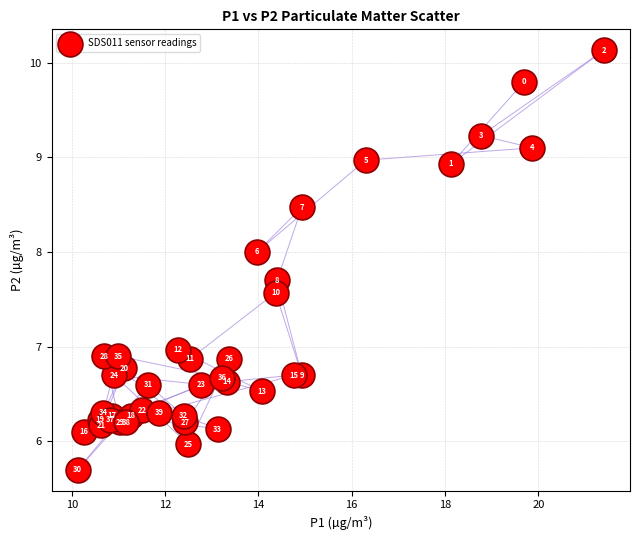

What Y value in the scatter plot is closest to 7?

7.0